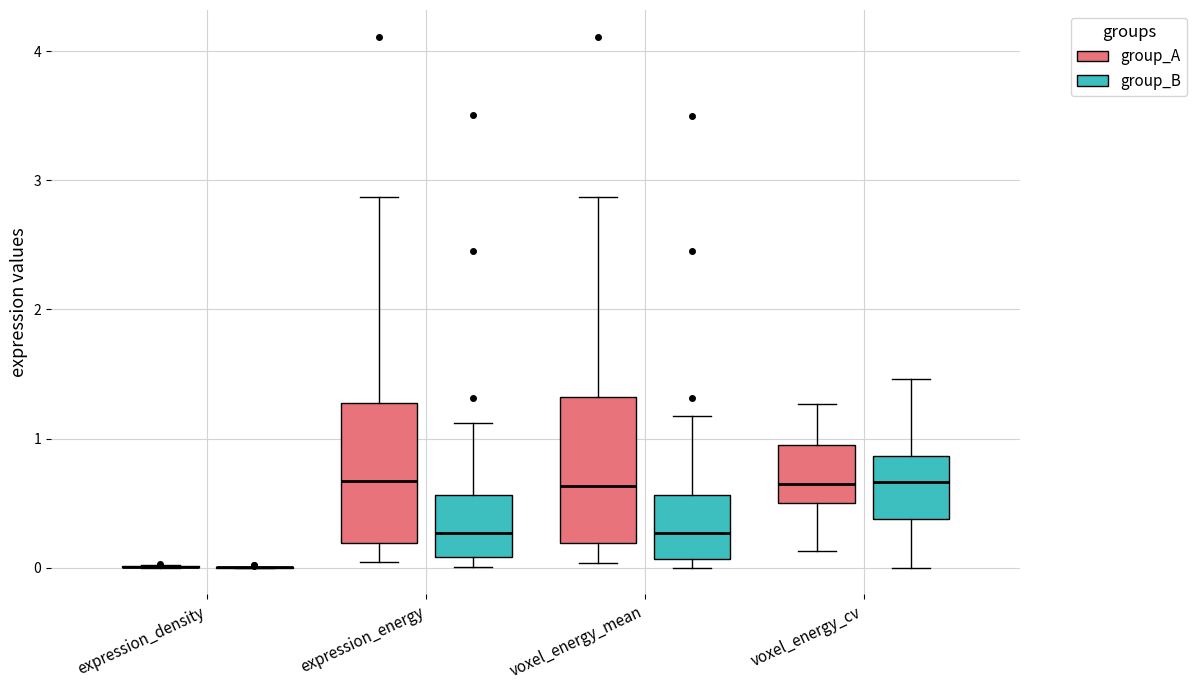

Reading left to right, transcribe this box plot: for each box, give where its median line is, the range the box spans, and where its two whiskers end, as read against the y-axis. The values are not printed on the chart, so give them approximately, as read against the axis.

expression_density (group_A): box collapsed to a line at 0.0, whiskers 0.0 to 0.0
expression_density (group_B): box collapsed to a line at 0.0, whiskers 0.0 to 0.0
expression_energy (group_A): median 0.7, box 0.2 to 1.3, whiskers 0.0 to 2.9
expression_energy (group_B): median 0.3, box 0.1 to 0.6, whiskers 0.0 to 1.1
voxel_energy_mean (group_A): median 0.6, box 0.2 to 1.3, whiskers 0.0 to 2.9
voxel_energy_mean (group_B): median 0.3, box 0.1 to 0.6, whiskers 0.0 to 1.2
voxel_energy_cv (group_A): median 0.6, box 0.5 to 0.9, whiskers 0.1 to 1.3
voxel_energy_cv (group_B): median 0.7, box 0.4 to 0.9, whiskers 0.0 to 1.5